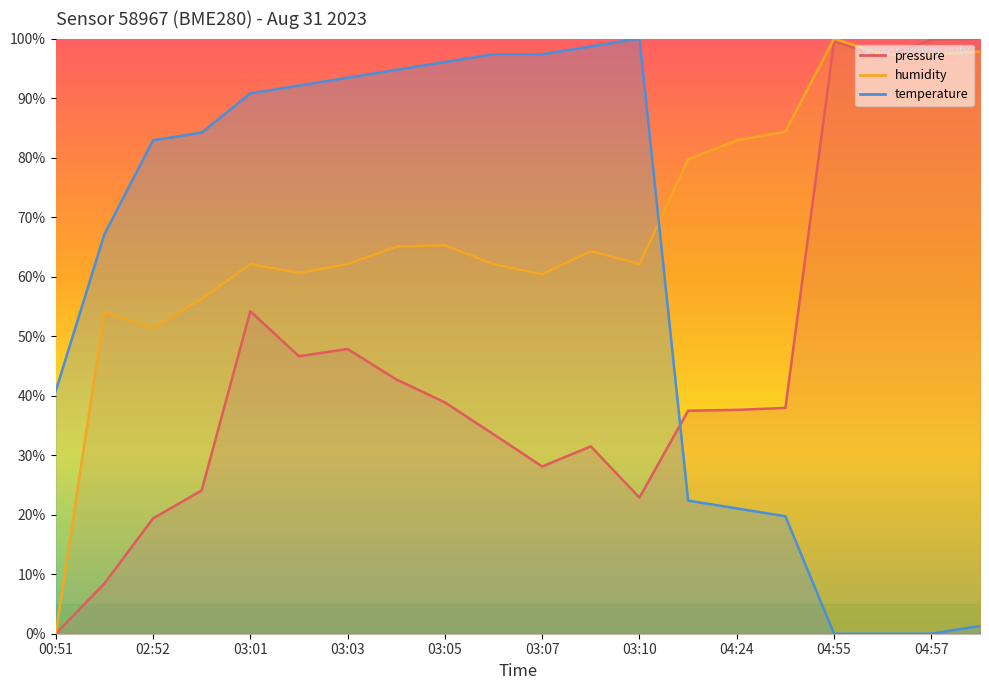

How many series are shown in this chart?

3